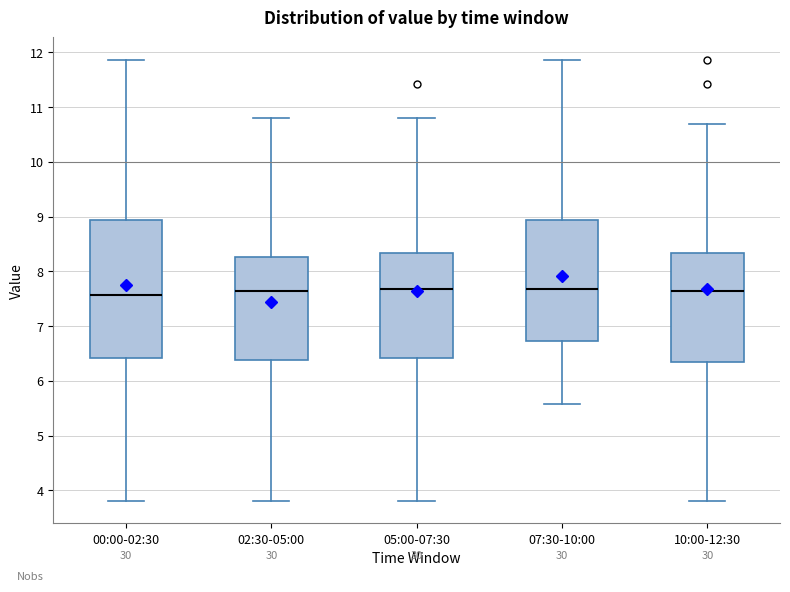

Comparing the boxes themselves (not the whiskers), which one is the tallest?

00:00-02:30